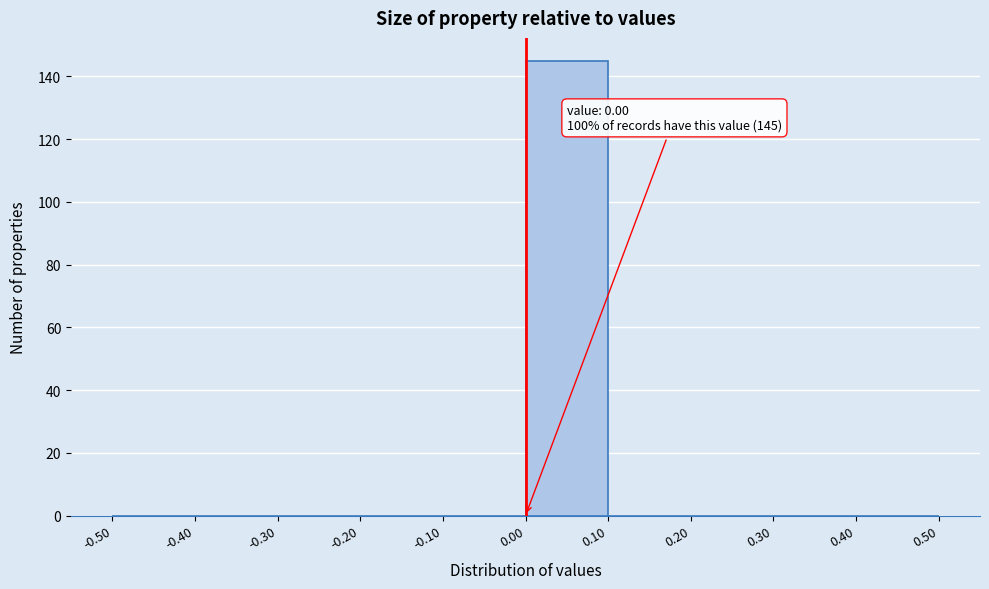

Over which range of the x-axis is the bar tallest?

0.00 to 0.10